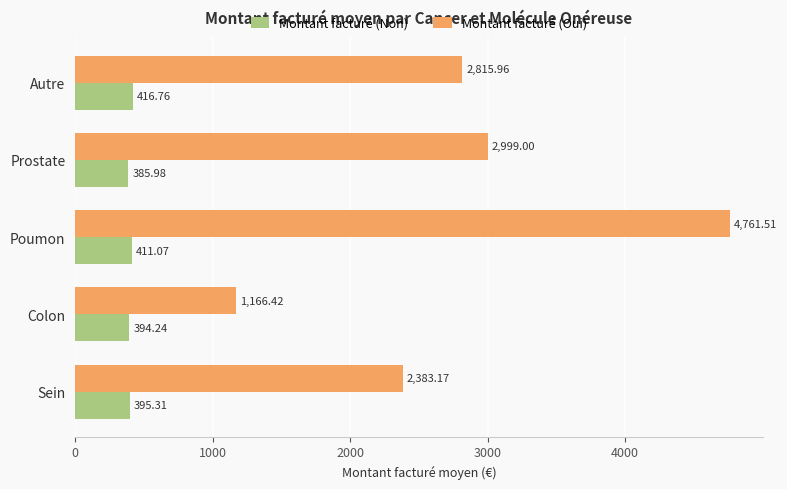

What is the sum of all Montant facturé (Non) values?

2003.4